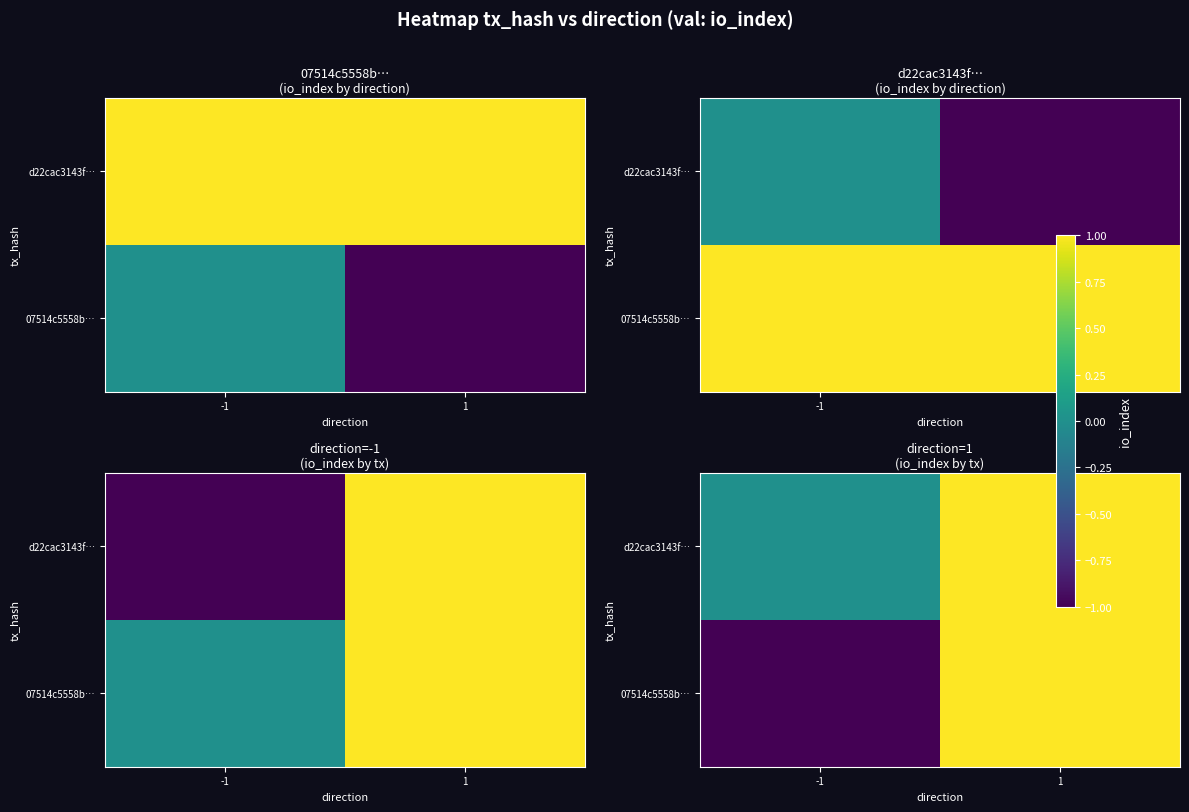

At 1, list the series in order from largest to smallest.

07514c5558b…, d22cac3143f…